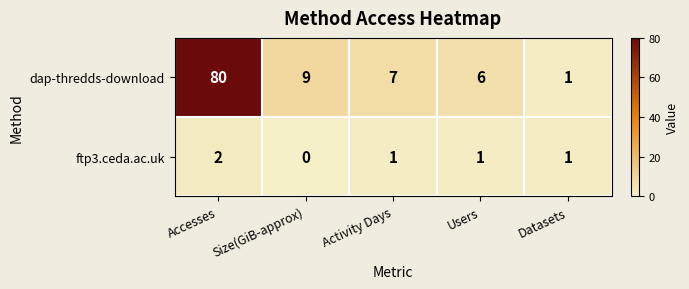

Rank the series at Users from highest to lowest value.

dap-thredds-download, ftp3.ceda.ac.uk